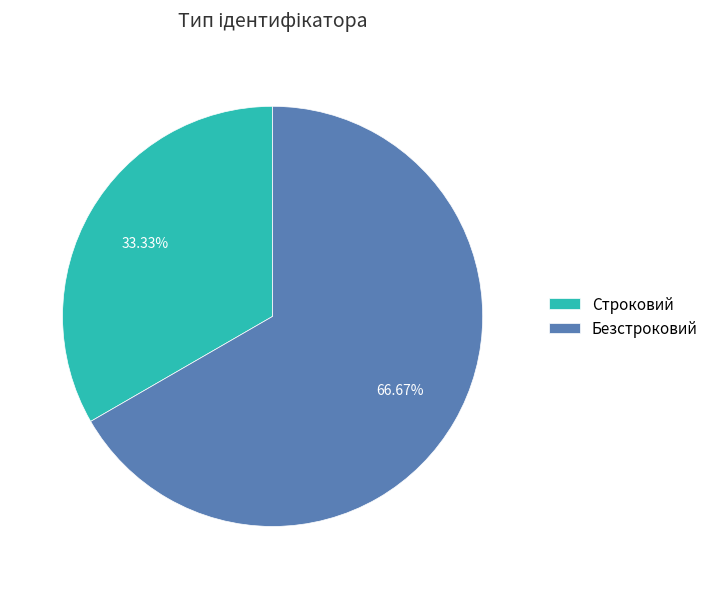

Which has a higher value, Строковий or Безстроковий?

Безстроковий